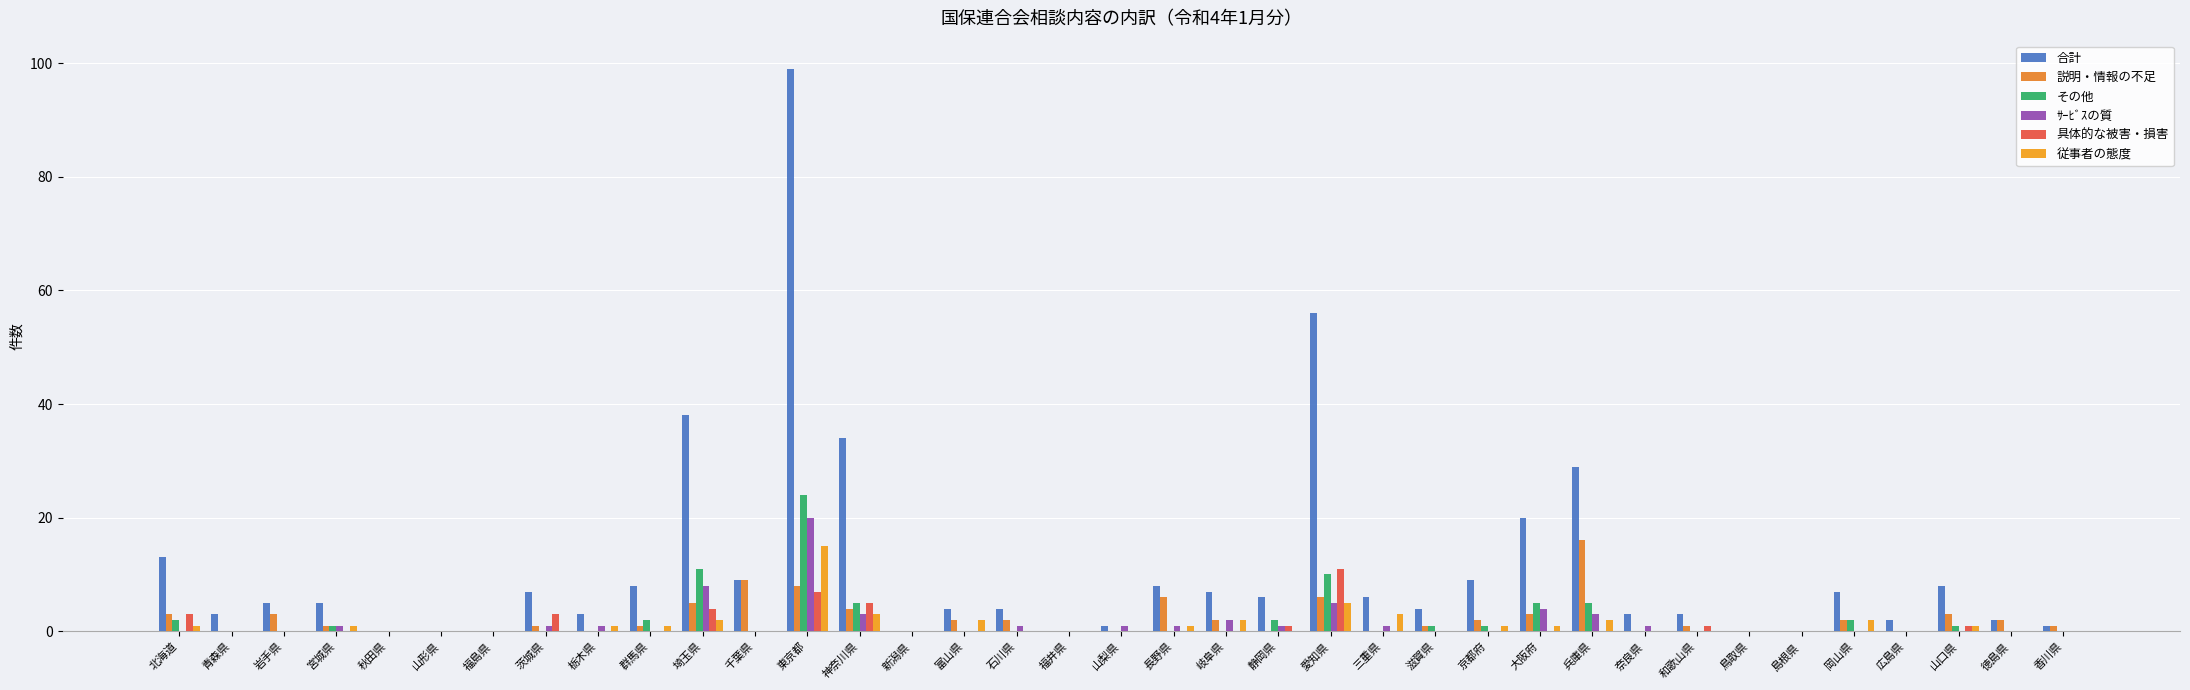

What are all the series names shown in the legend?

合計, 説明・情報の不足, その他, ｻｰﾋﾞｽの質, 具体的な被害・損害, 従事者の態度